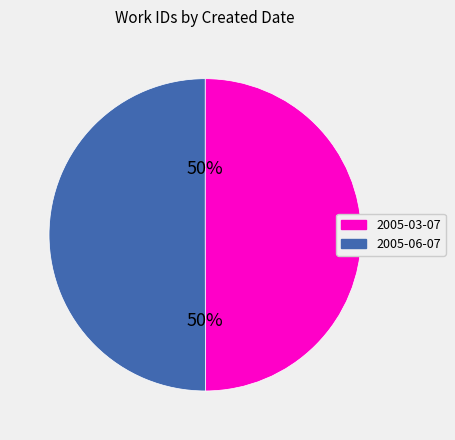

To the nearest percent, what is the combined percentage of 2005-06-07 and 2005-03-07?

100%